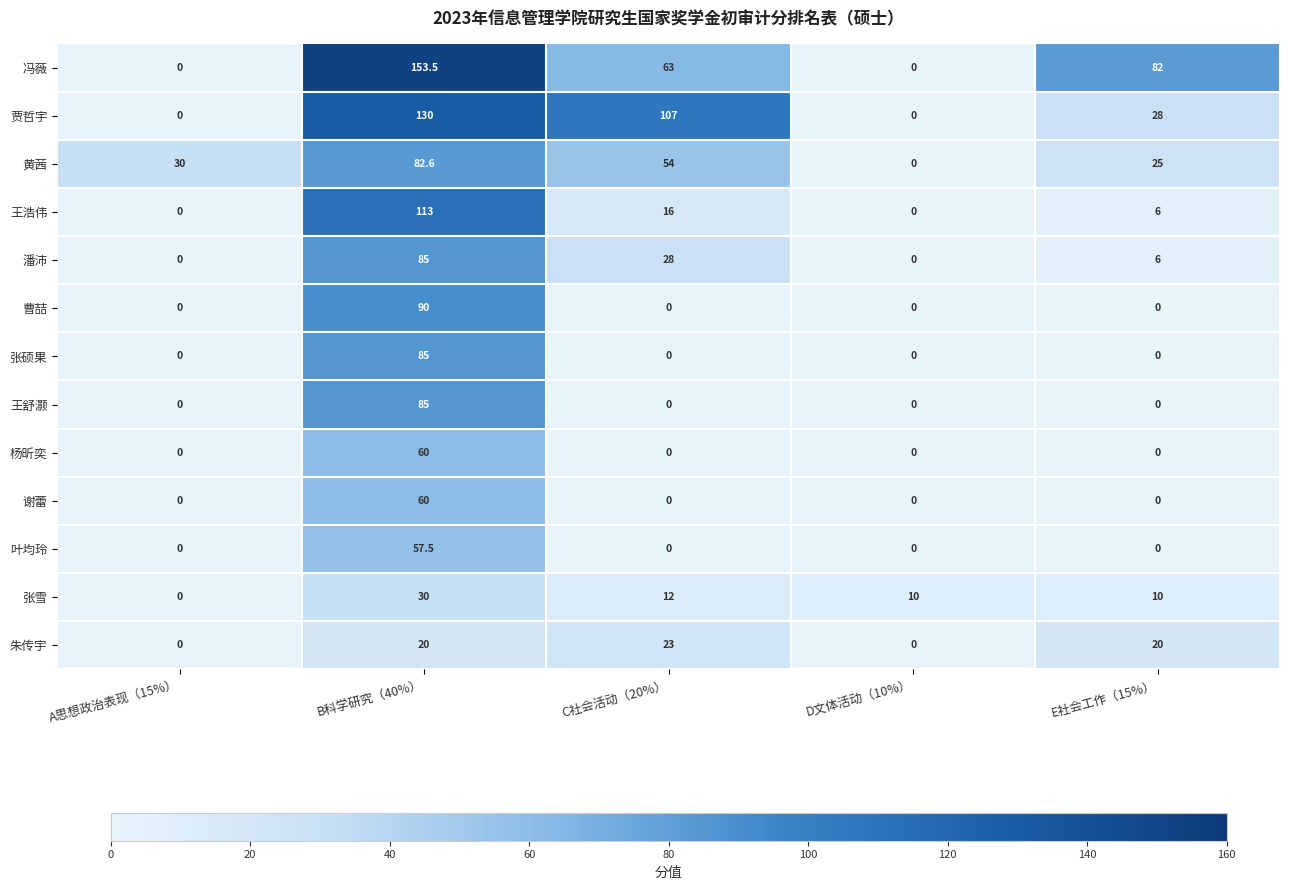

Which label corresponds to the largest value in the chart?

B科学研究（40%）